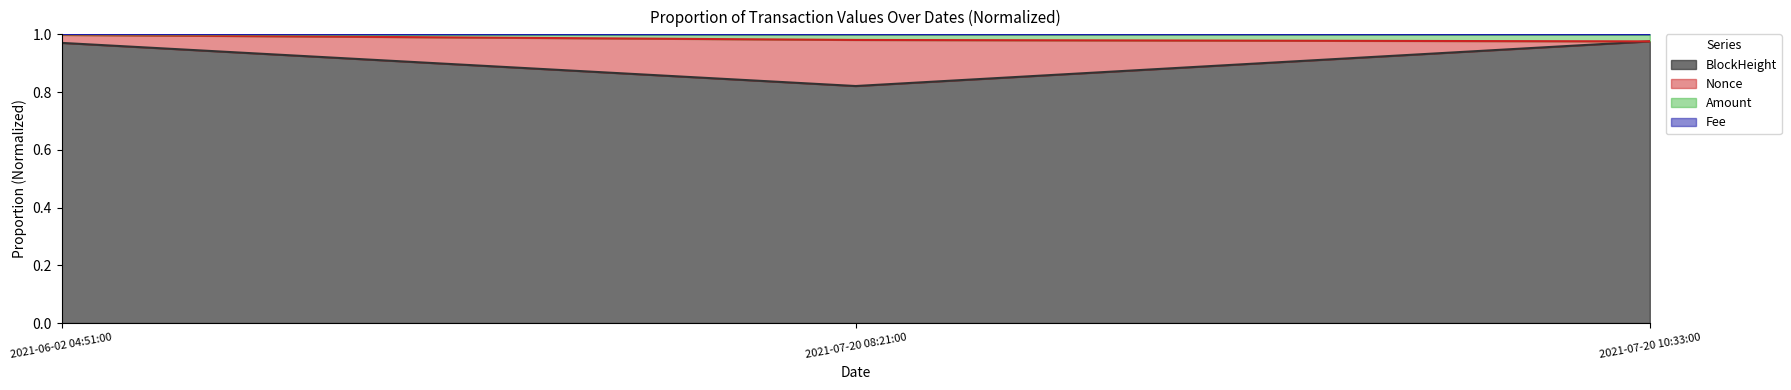

How many BlockHeight values are between 0 and 1?

3